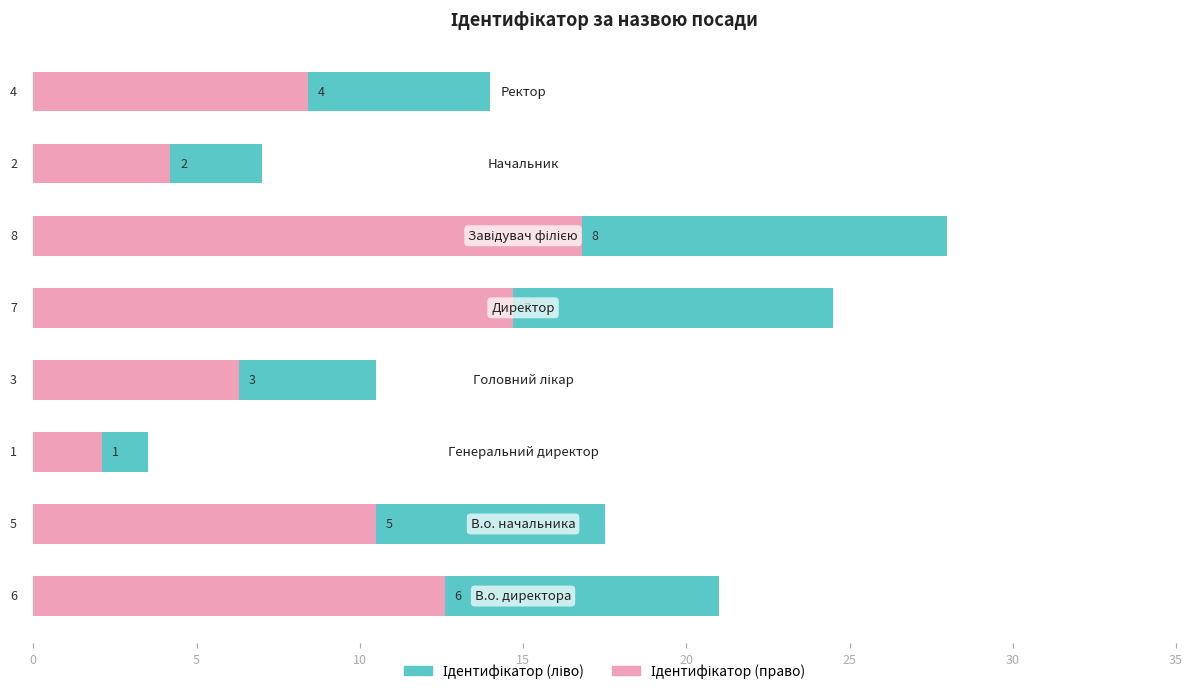

Reading left to right, extract all data points from this chart.

Ідентифікатор (ліво): 21.0	17.5	3.5	10.5	24.5	28.0	7.0	14.0
Ідентифікатор (право): 12.6	10.5	2.1	6.3	14.7	16.8	4.2	8.4